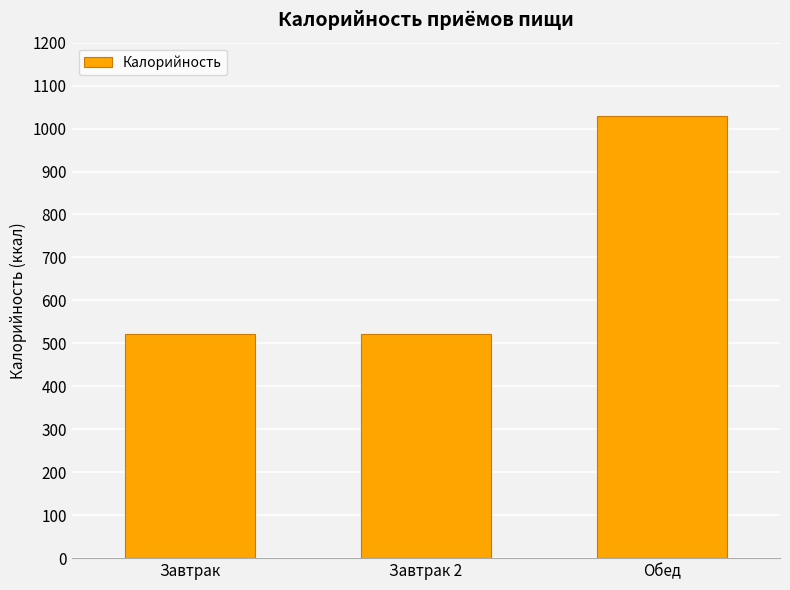

What is the ratio of the value at Завтрак 2 to the value at Обед?

0.5